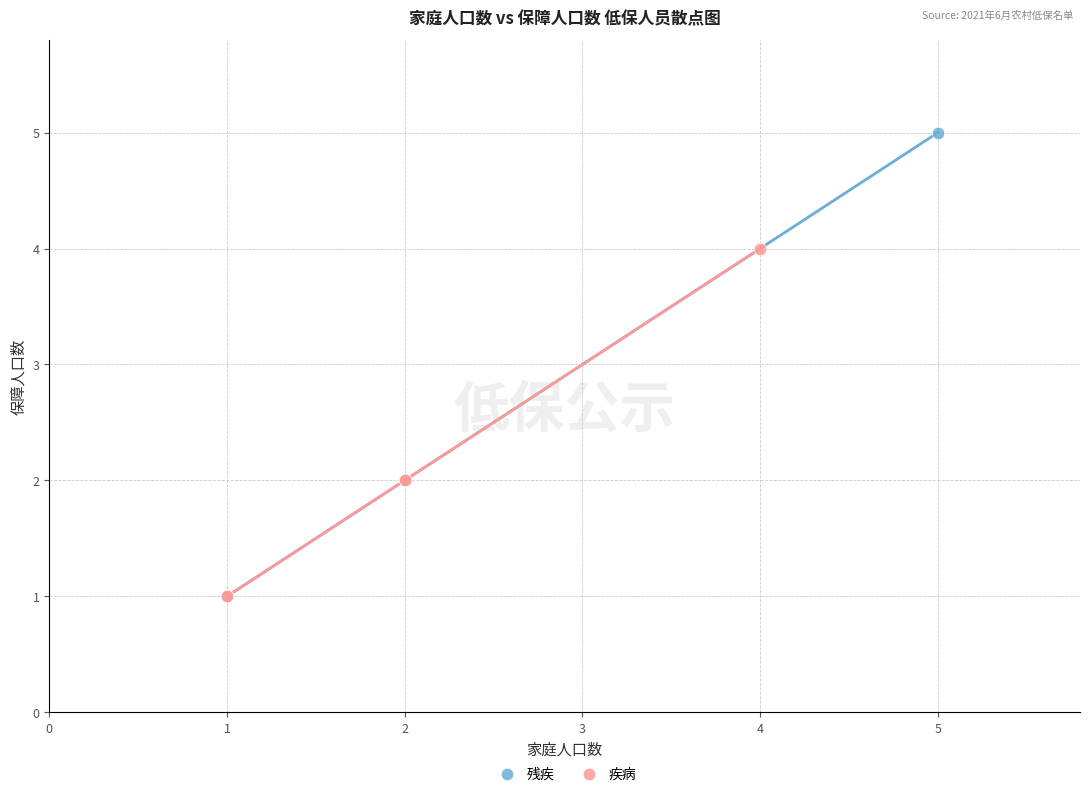

What are all the series names shown in the legend?

残疾, 疾病